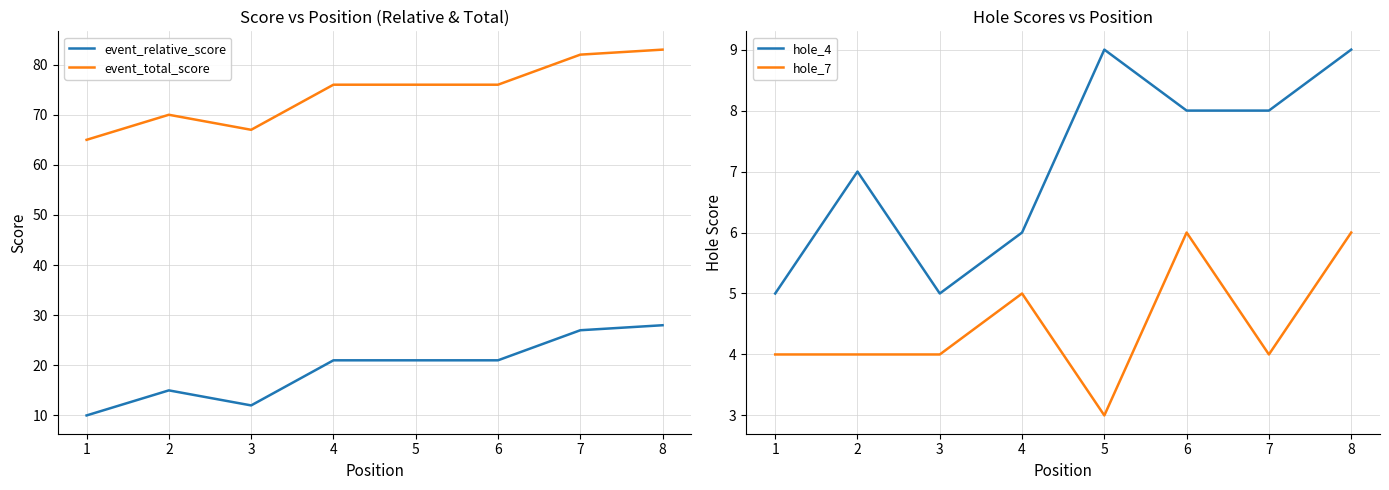

Which category has the lowest value in the event_relative_score series?

1